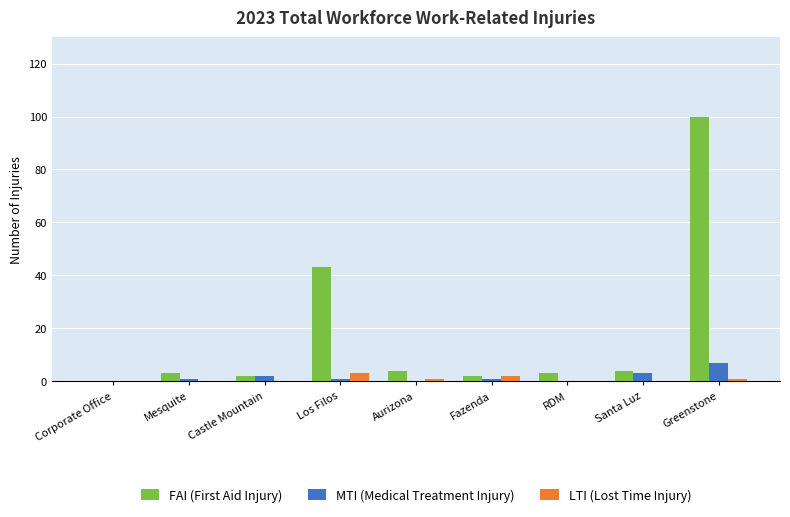

The LTI (Lost Time Injury) series shows 0 at RDM. True or false?

True